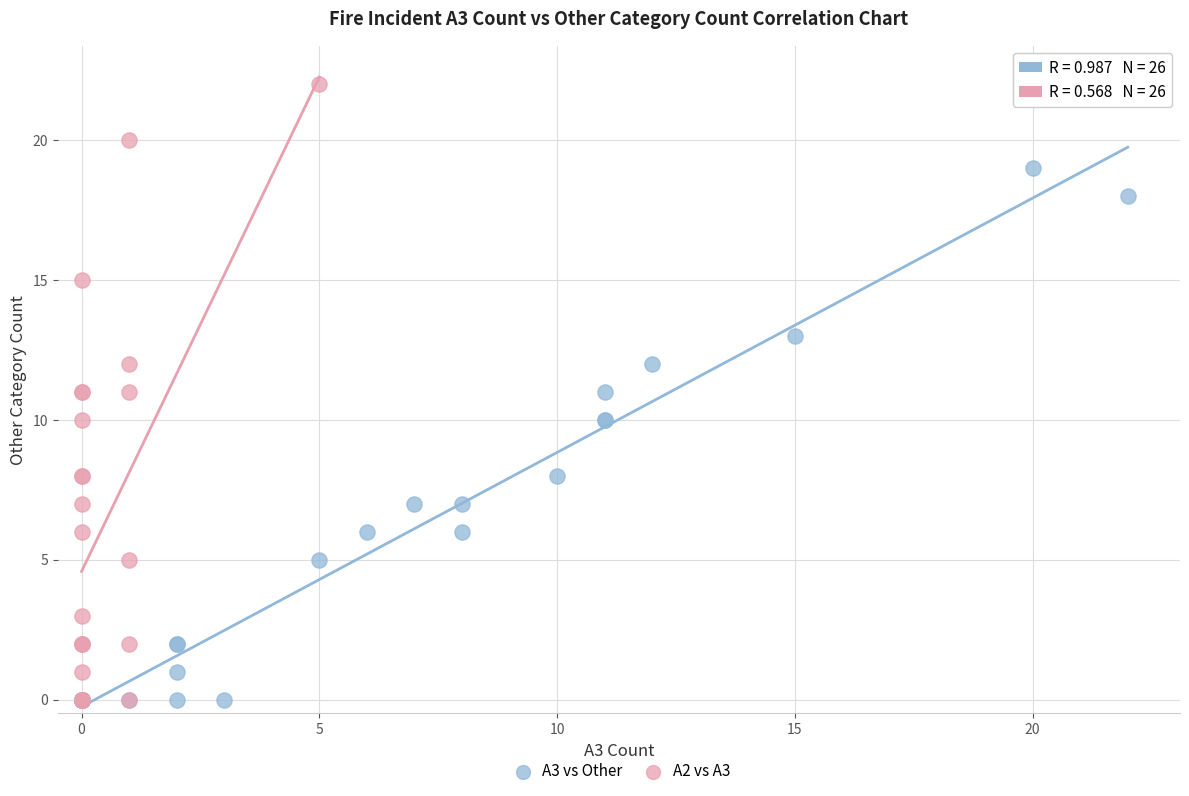

Which series has the largest Y range (max minus min)?

A2 vs A3